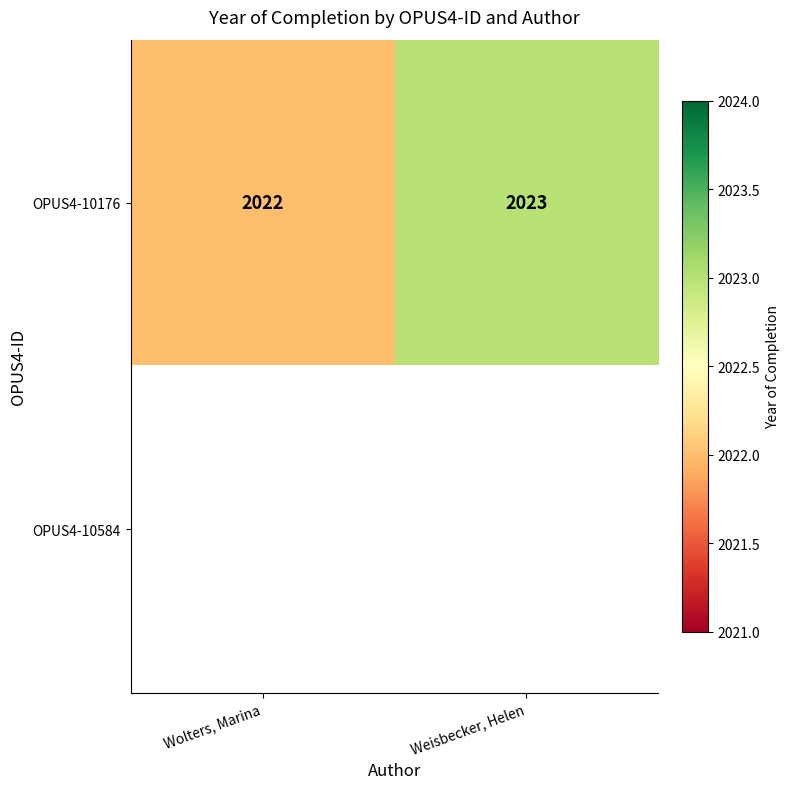

What is the sum of all OPUS4-10176 values?

4045